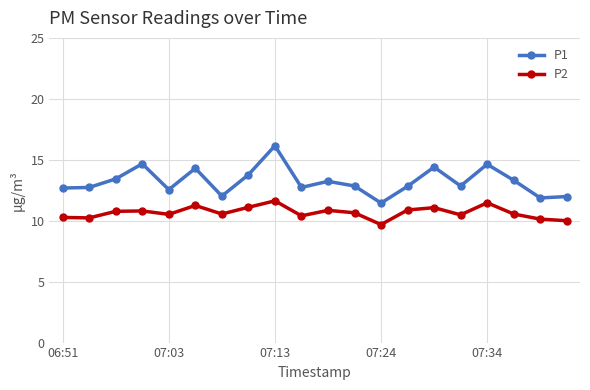

True or false: P1 and P2 cross at least once.

False